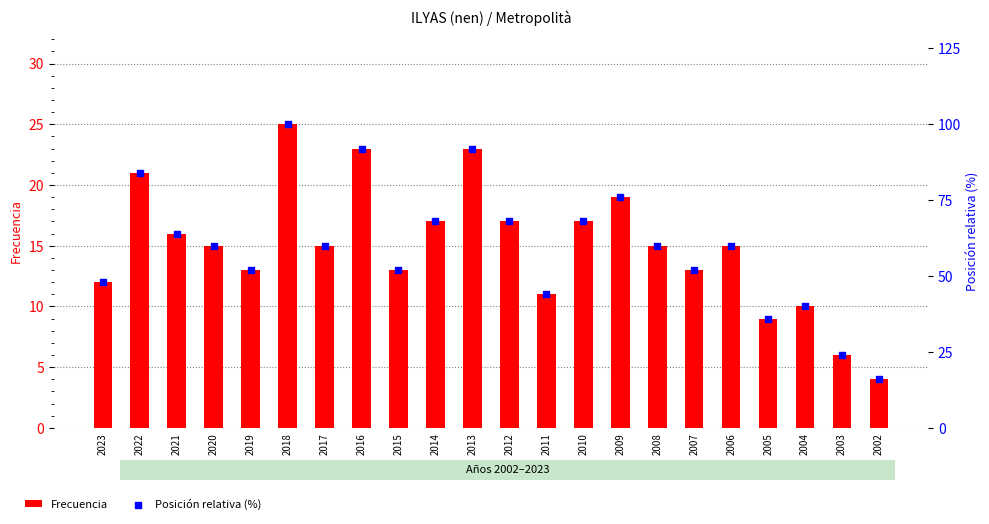

Which series reaches the maximum Y coordinate?

Posición relativa (%)